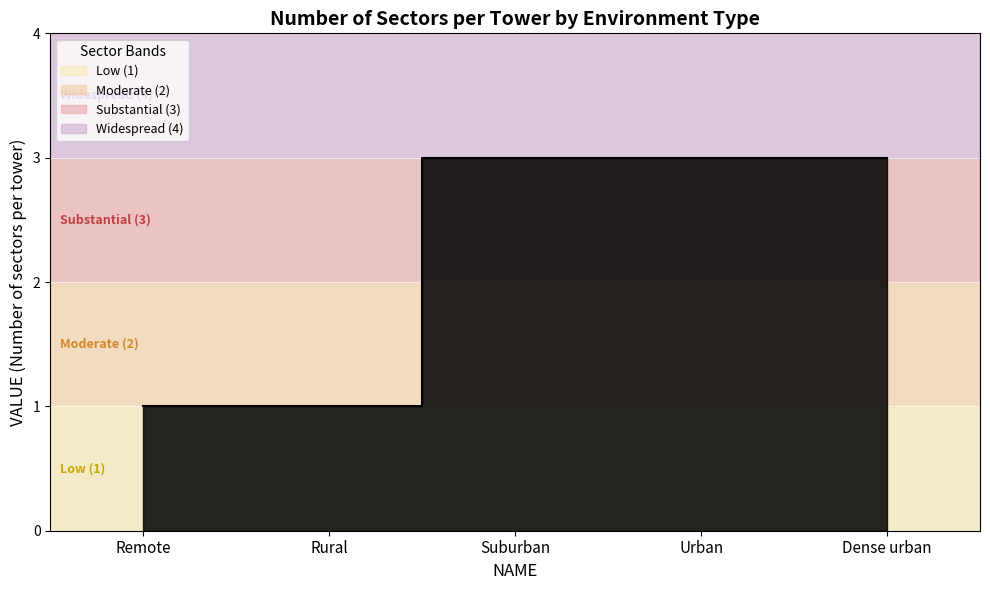

What position from the left is Suburban?

3